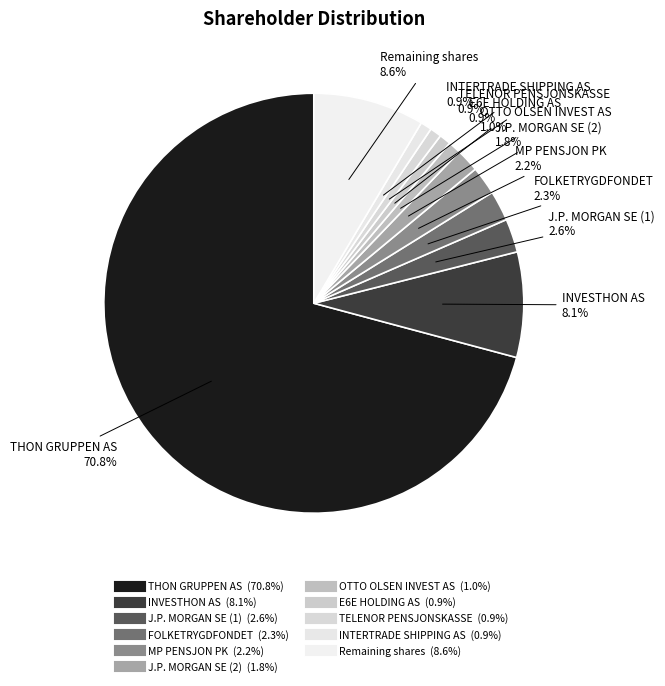

The INVESTHON AS slice represents 8% of the pie. True or false?

True